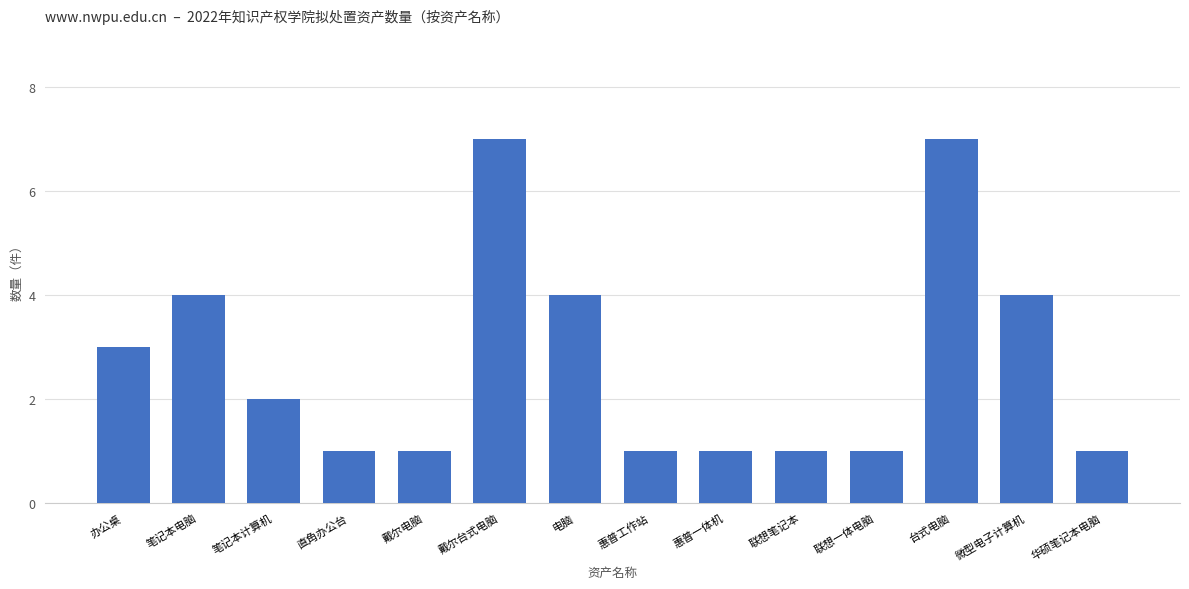

What position from the right is 笔记本电脑?

13